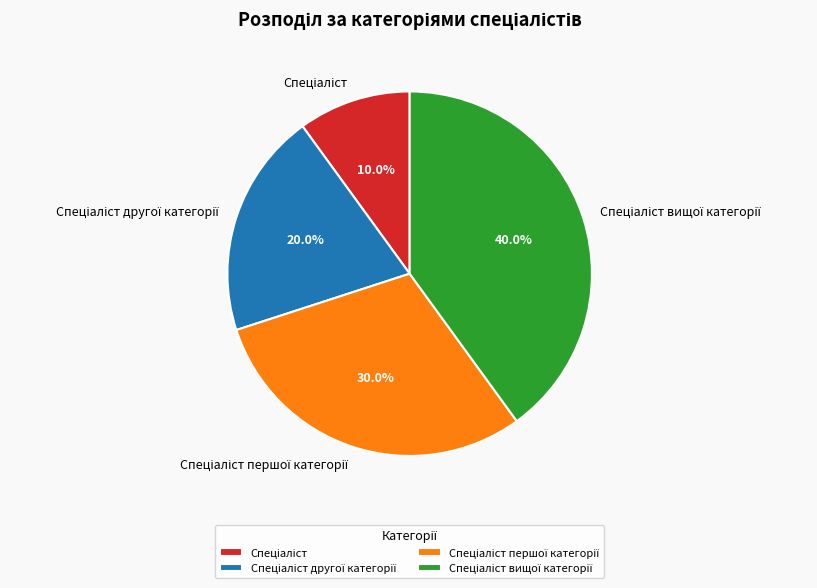

Does any single category account for the majority?

No